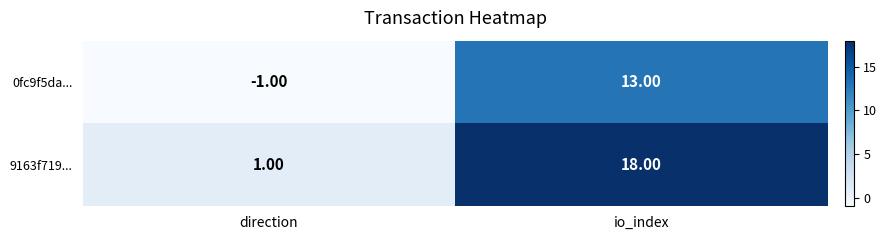

Rank the series at io_index from highest to lowest value.

9163f719..., 0fc9f5da...